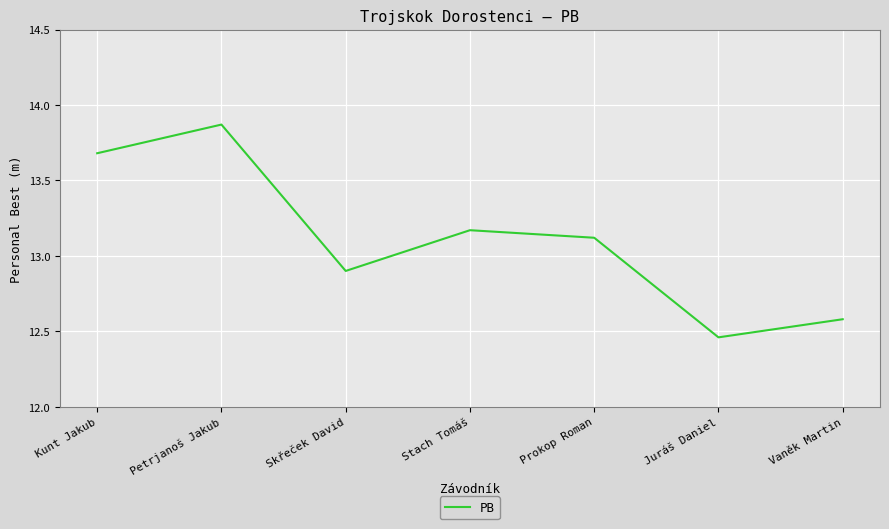

How many values are below 13?

3